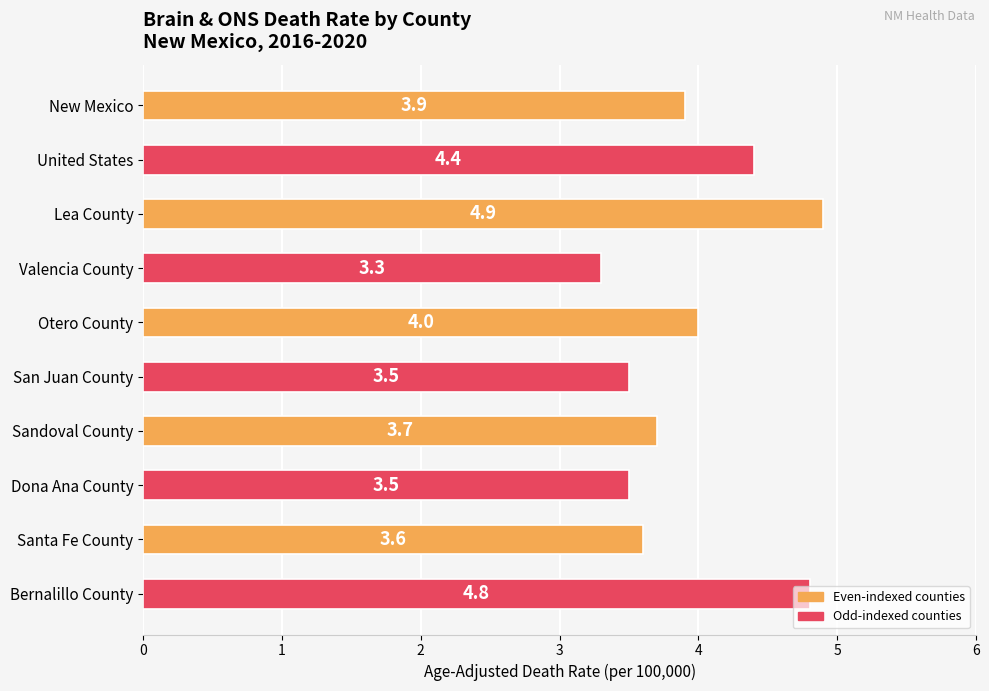

How many data points does each series have?

10